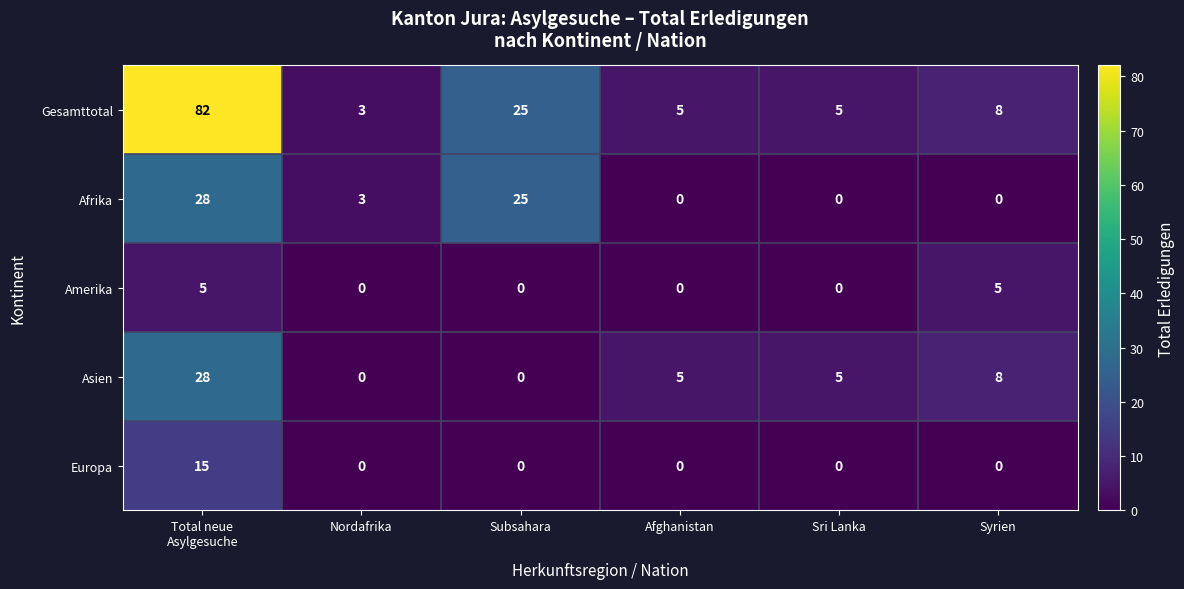

How many values in the Asien series are below 5?

2